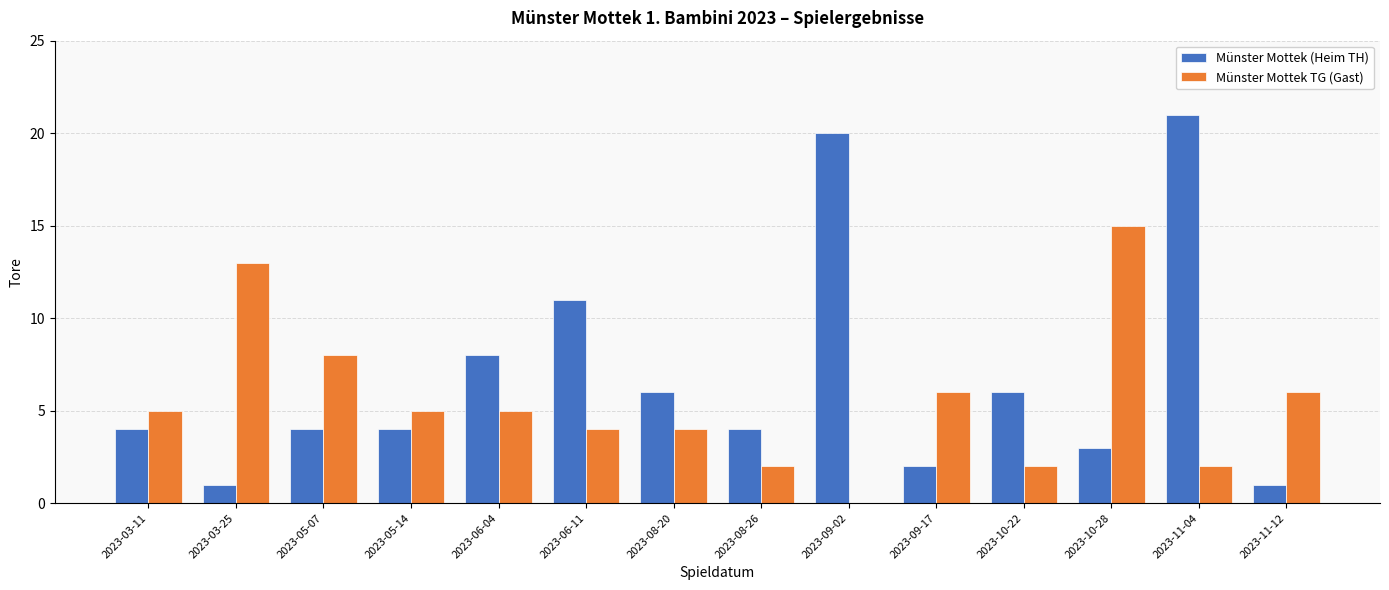

Which series changed the most between 2023-06-11 and 2023-09-17?

Münster Mottek (Heim TH)